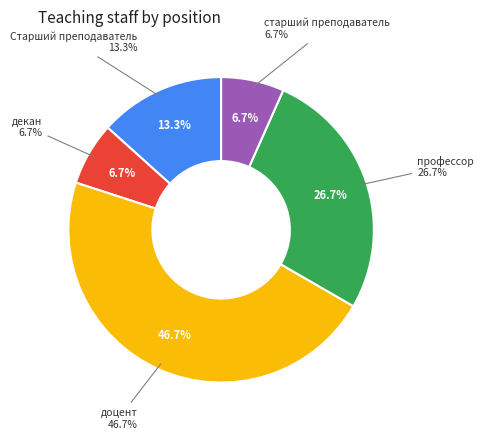

What is the change in value from доцент to профессор?

-3